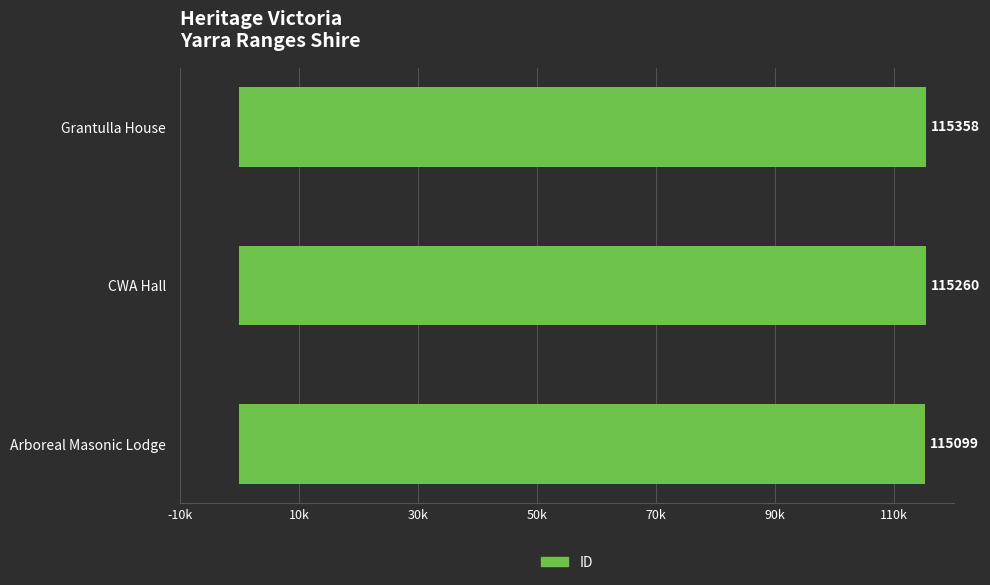

At which category does the chart reach its minimum across all series?

Arboreal Masonic Lodge